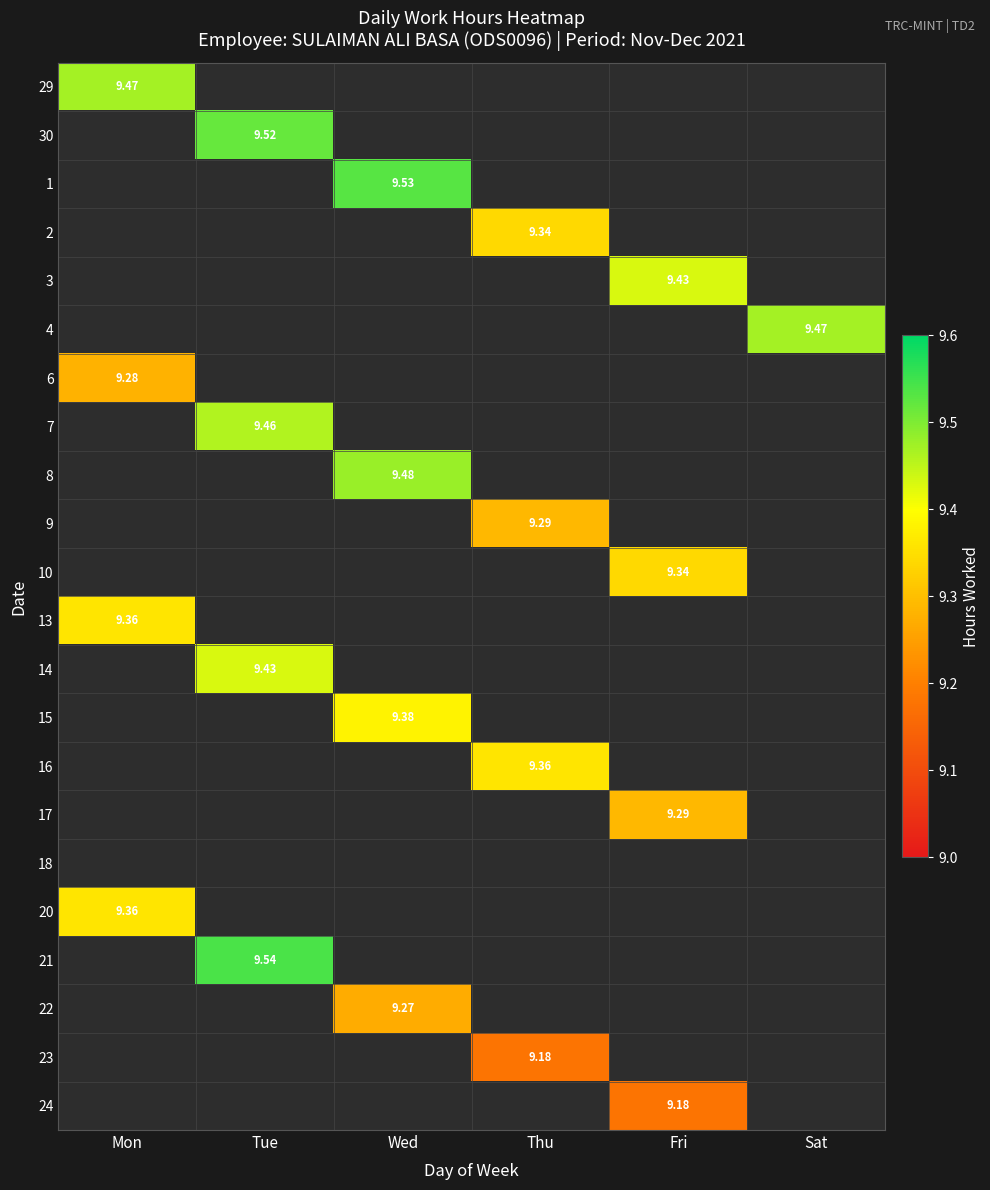

True or false: 24 has a value of 5.0 at Mon.

False